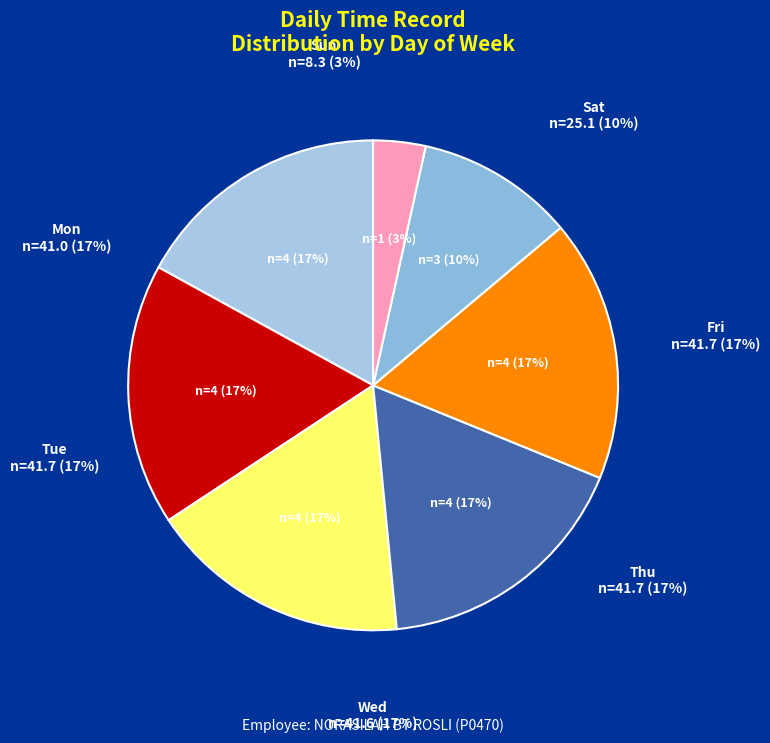

To the nearest percent, what is the average slice percentage?

14%